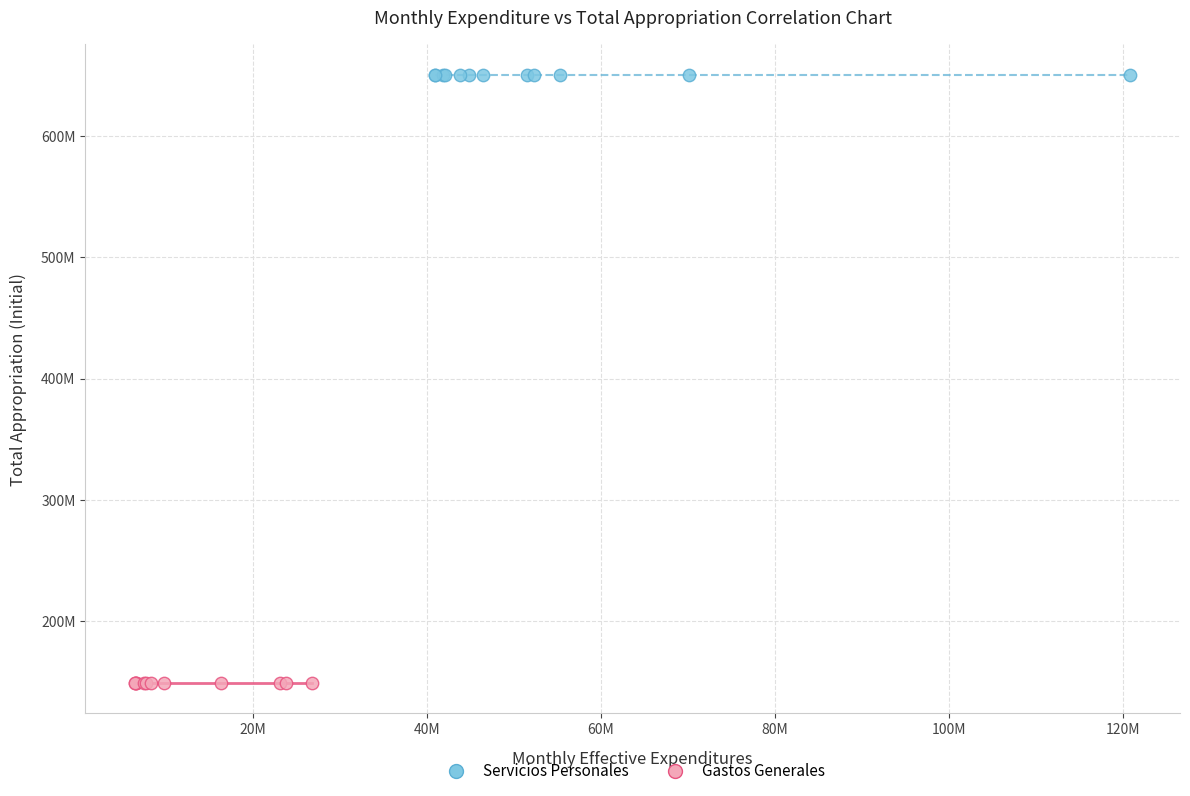

What are all the series names shown in the legend?

Servicios Personales, Gastos Generales